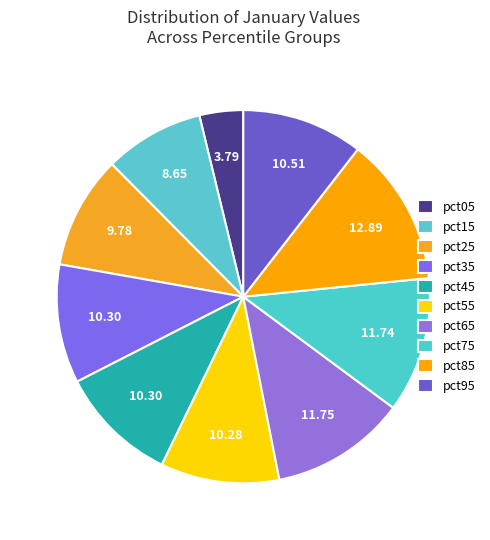

How many segments does this pie chart have?

10